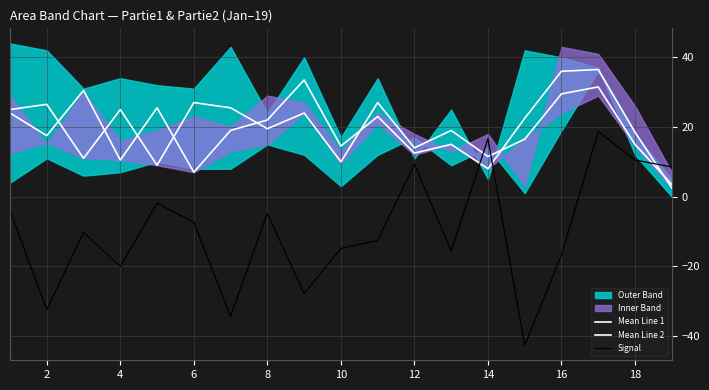

Which series ends up on top after the final intersection of Signal and Mean Line 2?

Signal